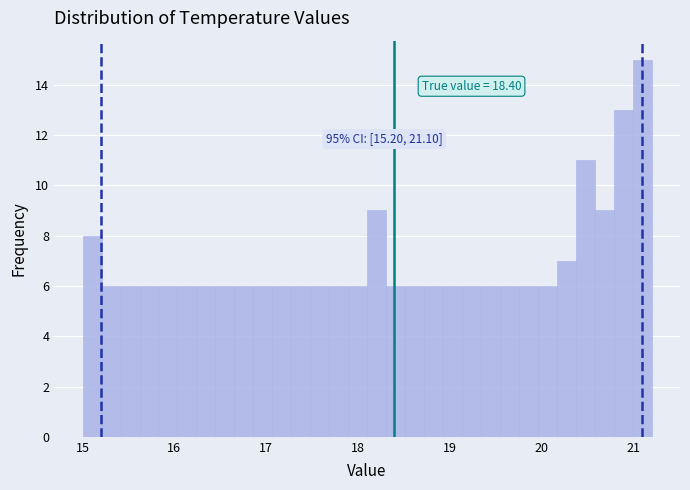

Around what value on the x-axis is the tallest bar? Give the approximate position of its centre, as read against the axis.

21.1